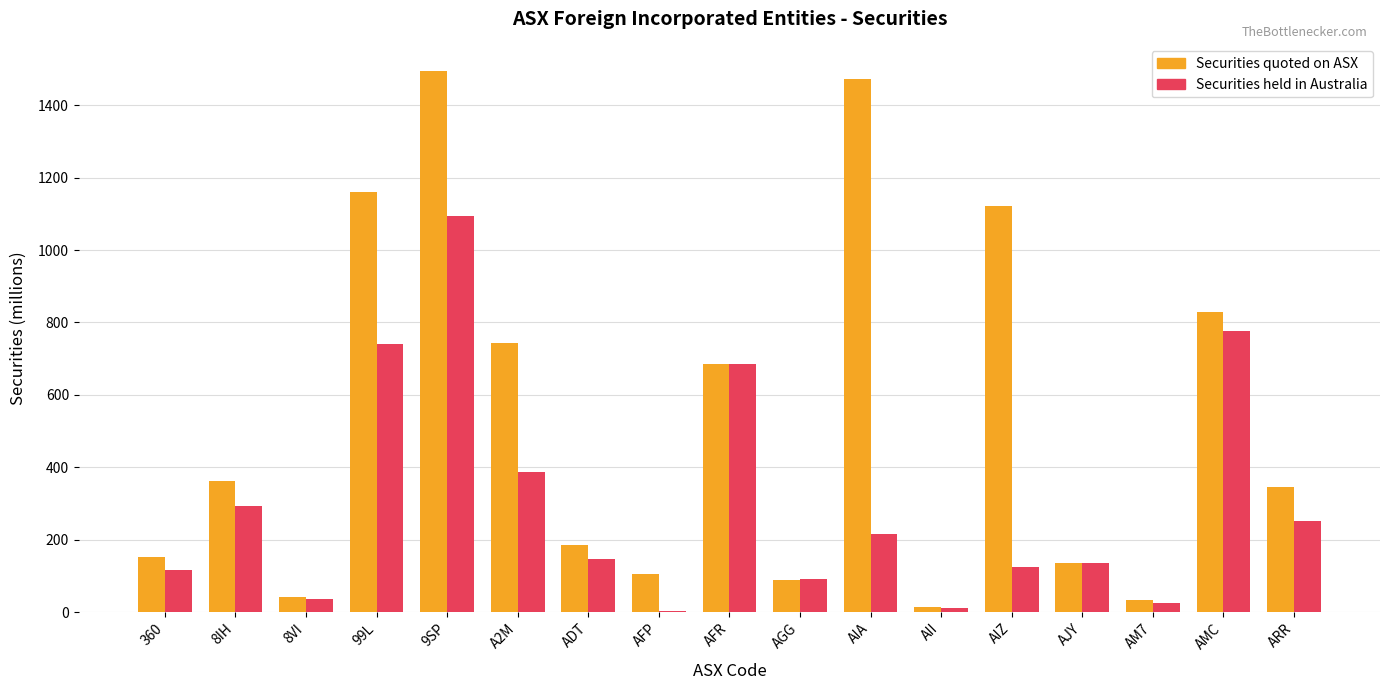

What are all the series names shown in the legend?

Securities quoted on ASX, Securities held in Australia